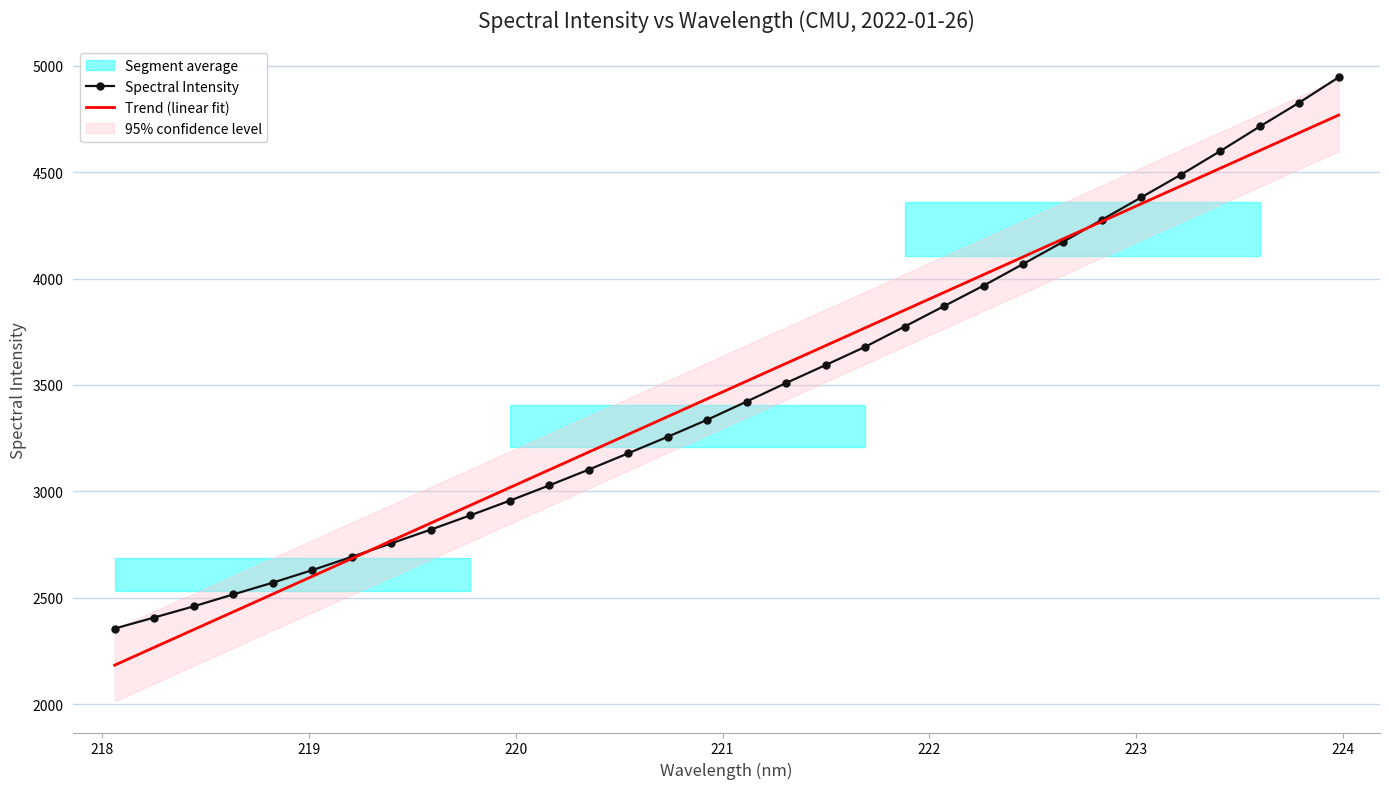

True or false: Trend (linear fit) has more than 0 points higher than both neighbors.

False